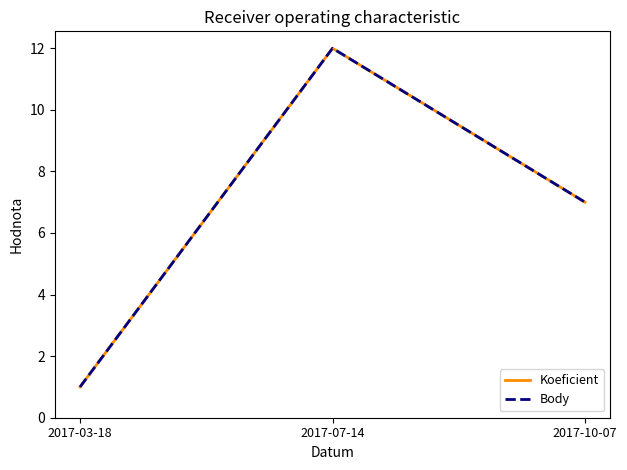

What is the maximum value shown in the chart?

12